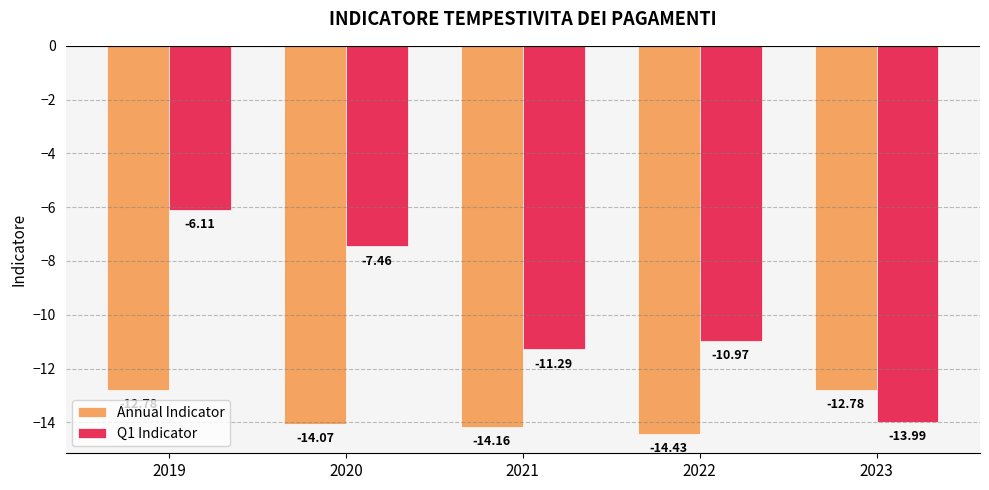

Which series has the widest spread of values?

Q1 Indicator